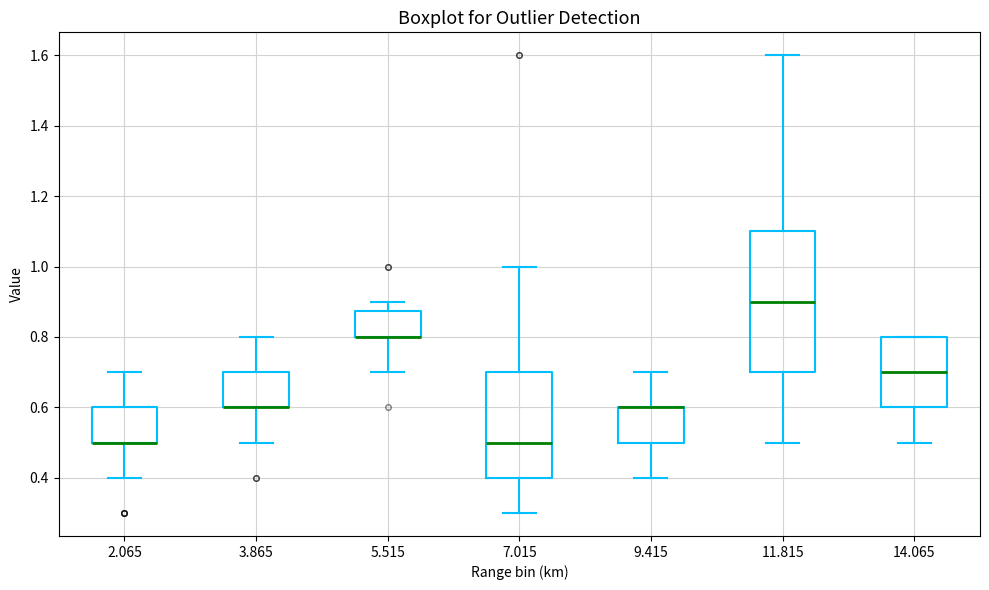

Where is the upper edge of the box at x = 9.415 on the y-axis? The values are not printed on the chart, so give them approximately, as read against the axis.

0.60